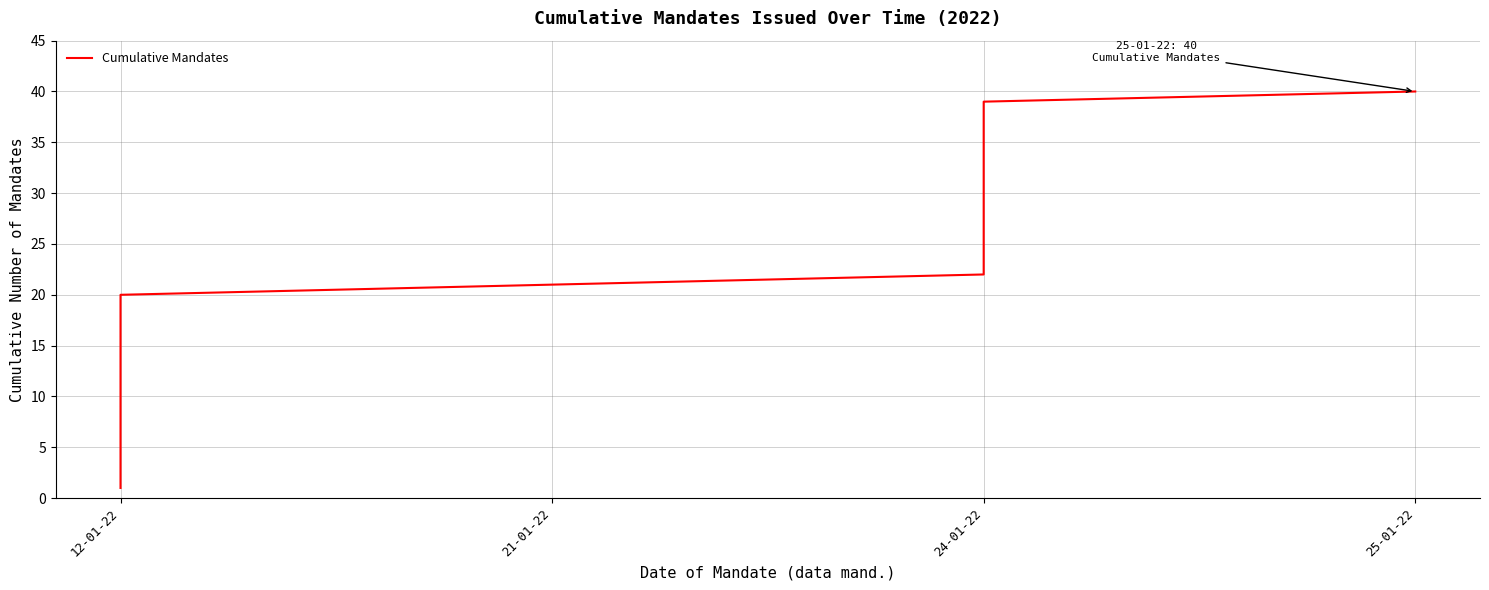

What is the label of the 27th point from the right?

12-01-22